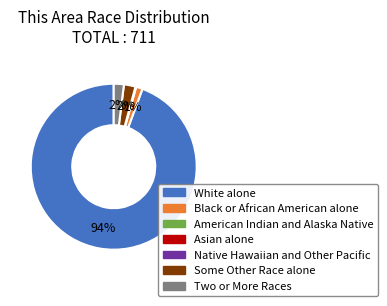

Which slice is the largest?

White alone